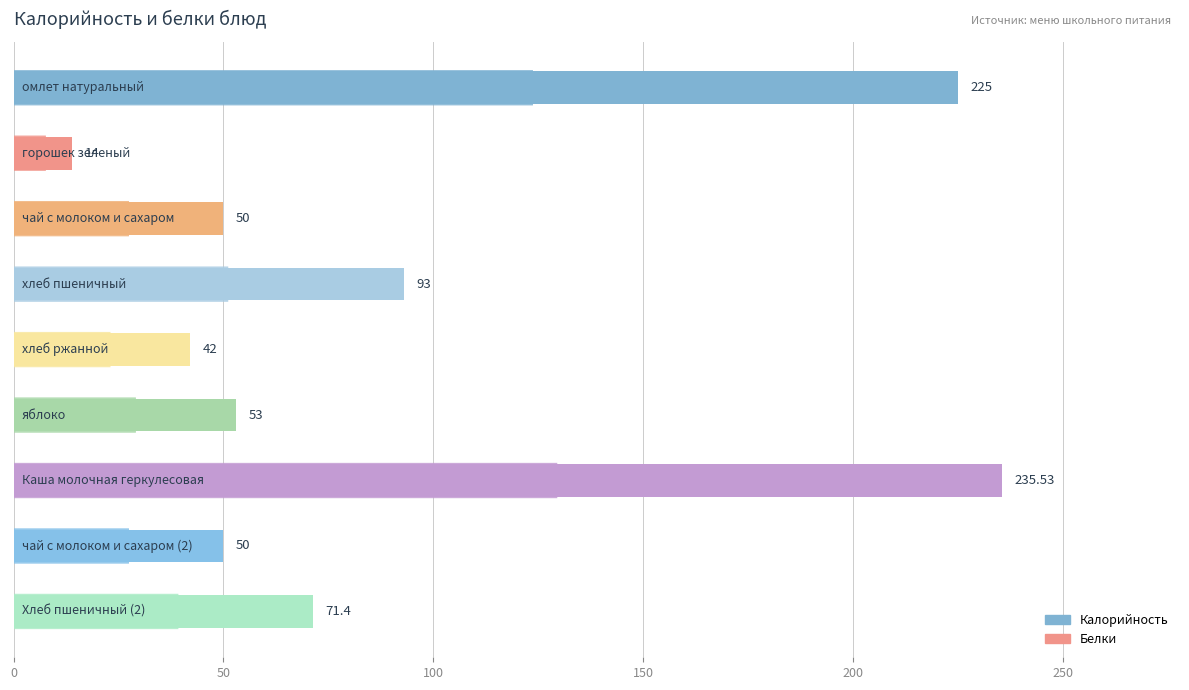

What is the average value?

92.7